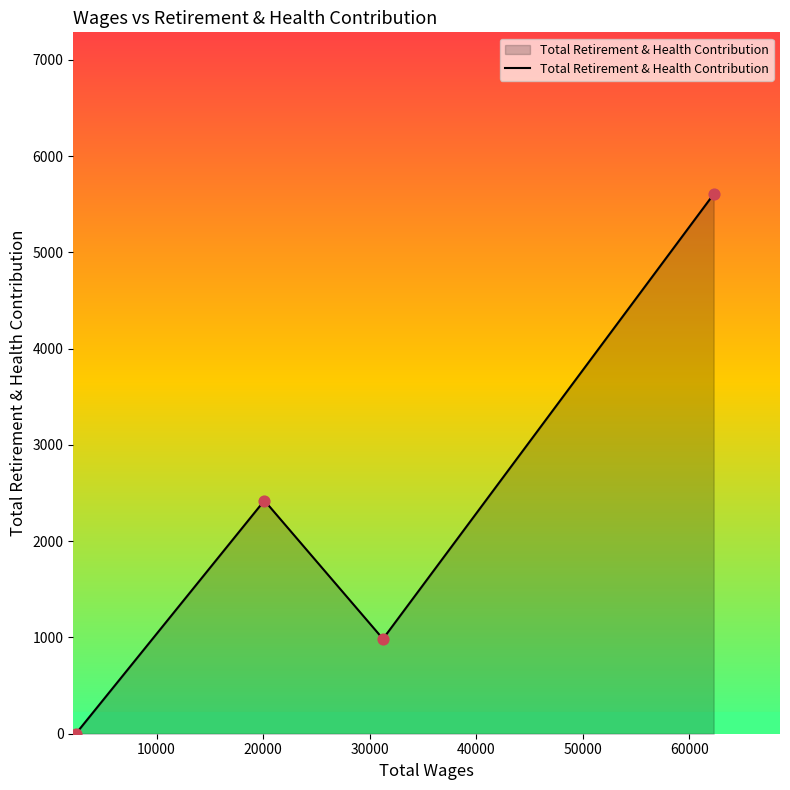

What is the average value?

2253